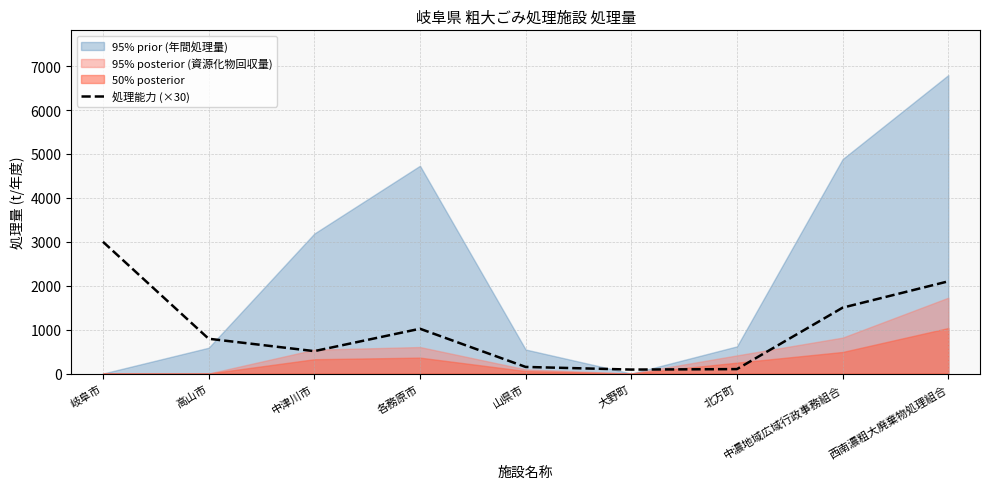

Is it true that the value at 西南濃粗大廃棄物処理組合 is 3584.3?

False